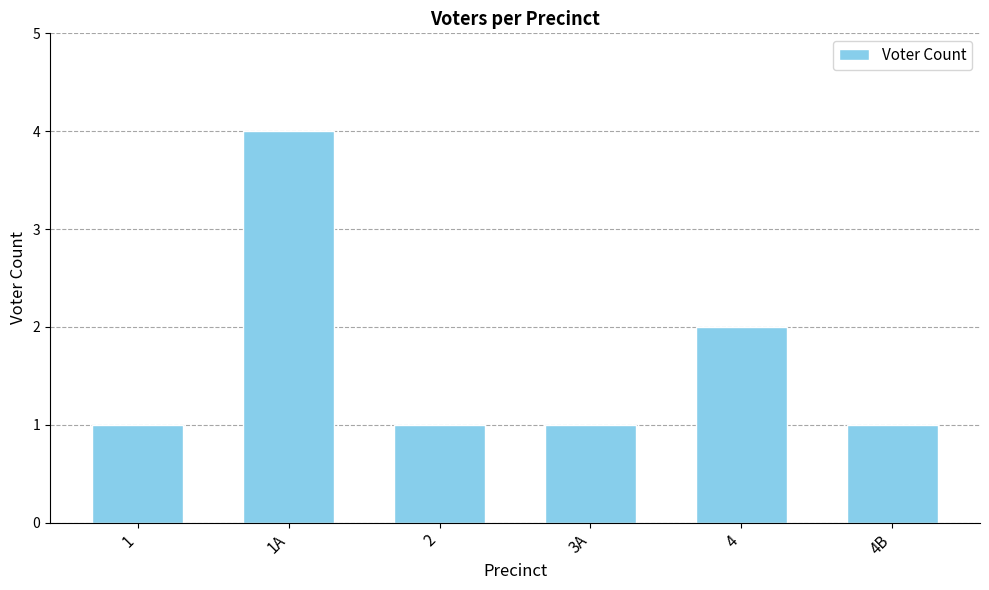

What is the ratio of the value at 4B to the value at 2?

1.0